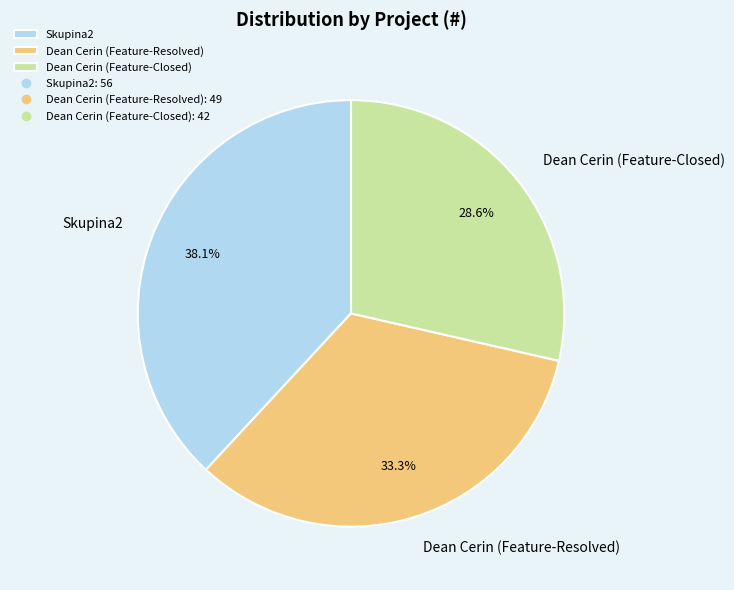

To the nearest percent, what portion does Dean Cerin (Feature-Resolved) represent?

33%